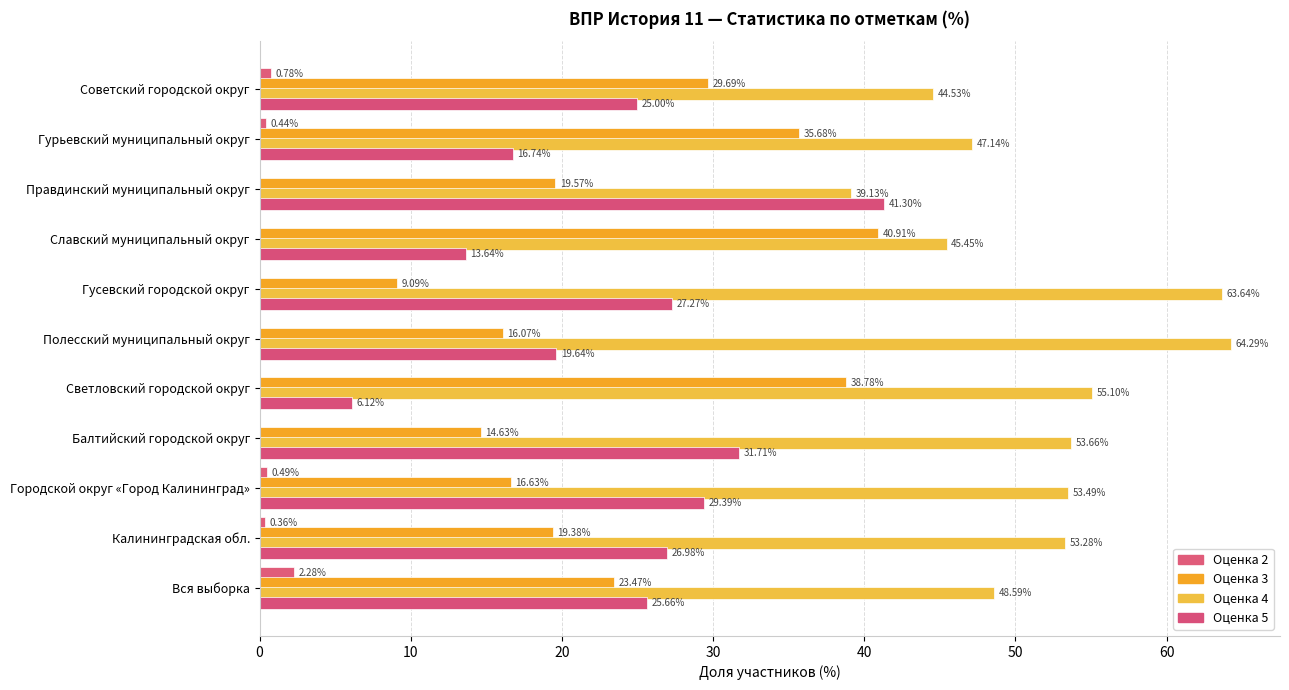

Reading left to right, list all the values displayed in this chart.

2: Вся выборка=2.3	Калининградская обл.=0.4	Городской округ «Город Калининград»=0.5	Балтийский городской округ=0.0	Светловский городской округ=0.0	Полесский муниципальный округ=0.0	Гусевский городской округ=0.0	Славский муниципальный округ=0.0	Правдинский муниципальный округ=0.0	Гурьевский муниципальный округ=0.4	Советский городской округ=0.8
3: Вся выборка=23.5	Калининградская обл.=19.4	Городской округ «Город Калининград»=16.6	Балтийский городской округ=14.6	Светловский городской округ=38.8	Полесский муниципальный округ=16.1	Гусевский городской округ=9.1	Славский муниципальный округ=40.9	Правдинский муниципальный округ=19.6	Гурьевский муниципальный округ=35.7	Советский городской округ=29.7
4: Вся выборка=48.6	Калининградская обл.=53.3	Городской округ «Город Калининград»=53.5	Балтийский городской округ=53.7	Светловский городской округ=55.1	Полесский муниципальный округ=64.3	Гусевский городской округ=63.6	Славский муниципальный округ=45.5	Правдинский муниципальный округ=39.1	Гурьевский муниципальный округ=47.1	Советский городской округ=44.5
5: Вся выборка=25.7	Калининградская обл.=27.0	Городской округ «Город Калининград»=29.4	Балтийский городской округ=31.7	Светловский городской округ=6.1	Полесский муниципальный округ=19.6	Гусевский городской округ=27.3	Славский муниципальный округ=13.6	Правдинский муниципальный округ=41.3	Гурьевский муниципальный округ=16.7	Советский городской округ=25.0